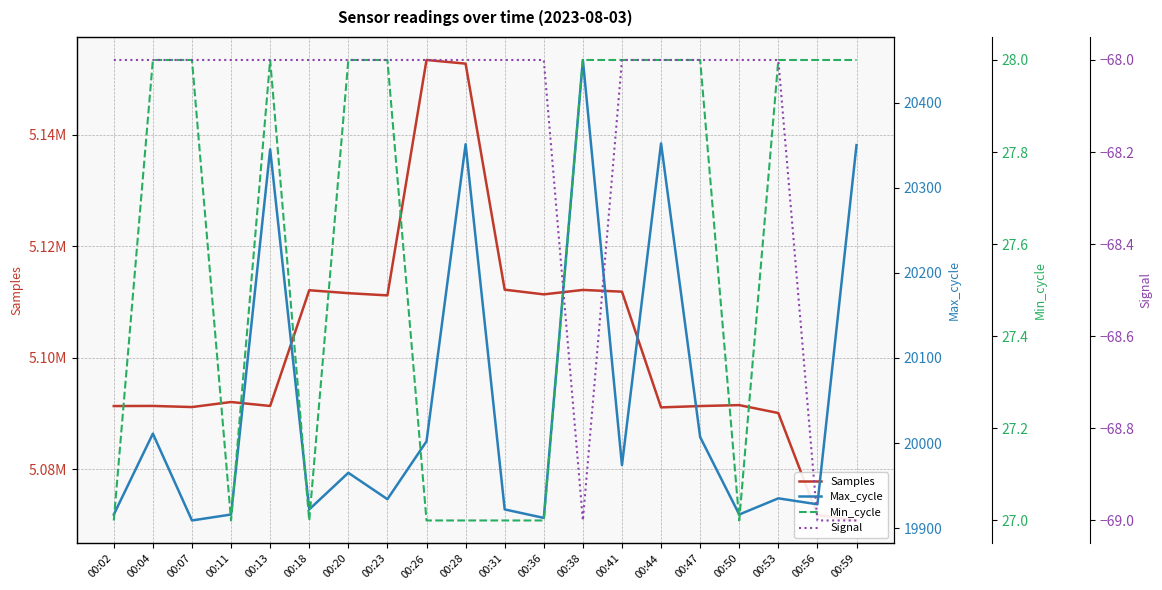

What is the difference between the second highest and minimum values in the Signal series?

1